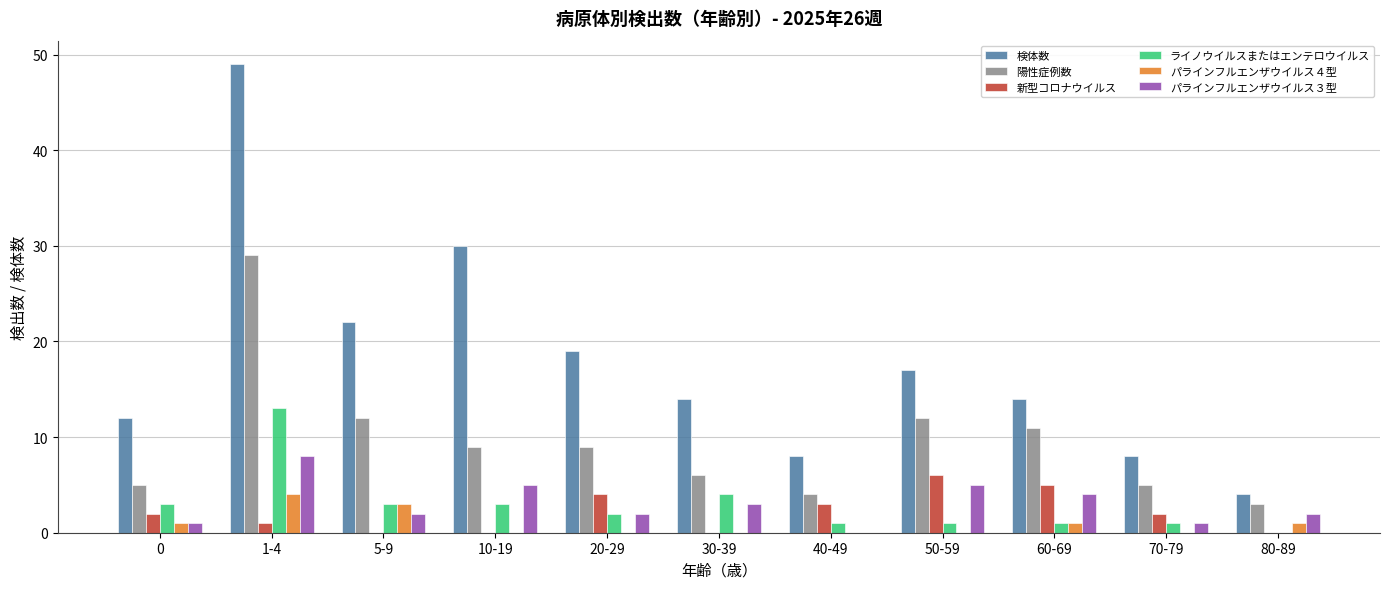

How many positive values does the パラインフルエンザウイルス３型 series have?

10